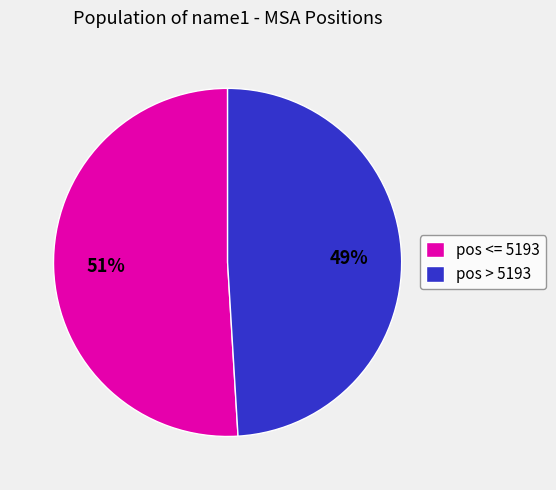

Is the sum of pos <= 5193 and pos > 5193 greater than half?

Yes